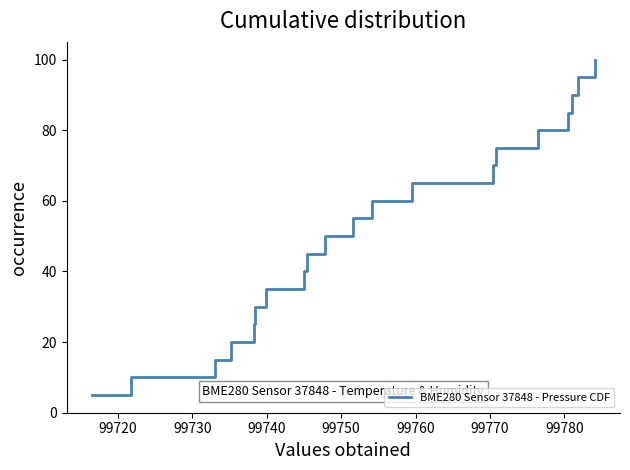

What is the minimum value shown in the chart?

5.0